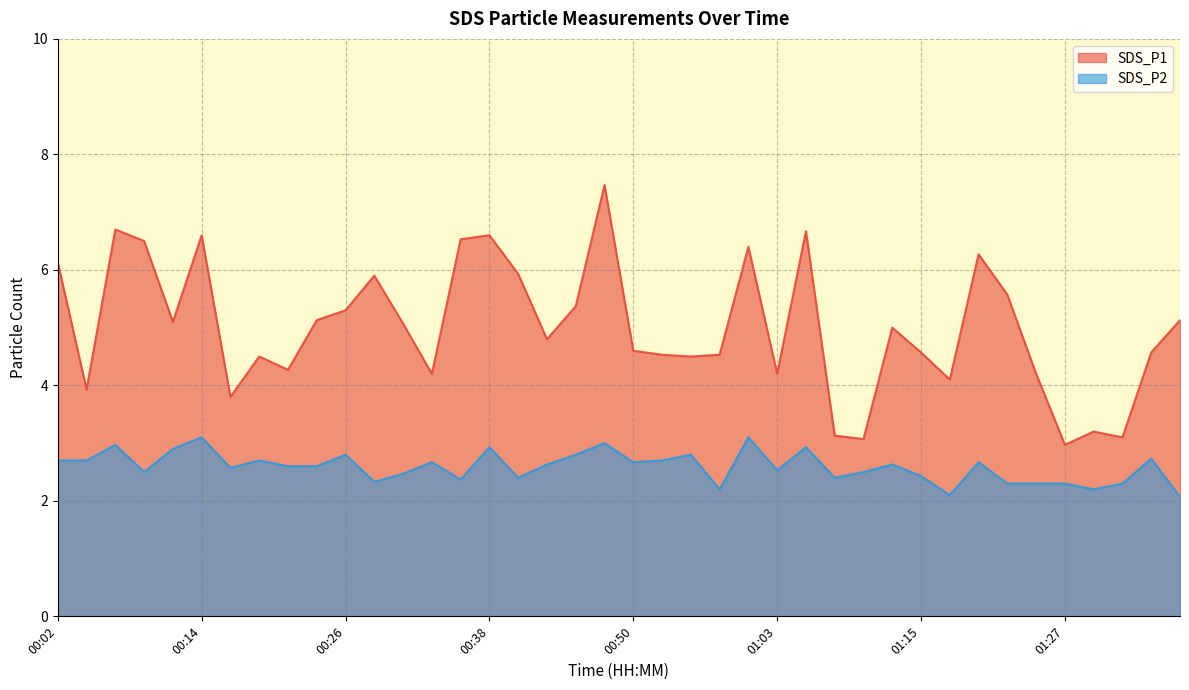

What is the spread (max minus min) of values at 00:12?

2.2